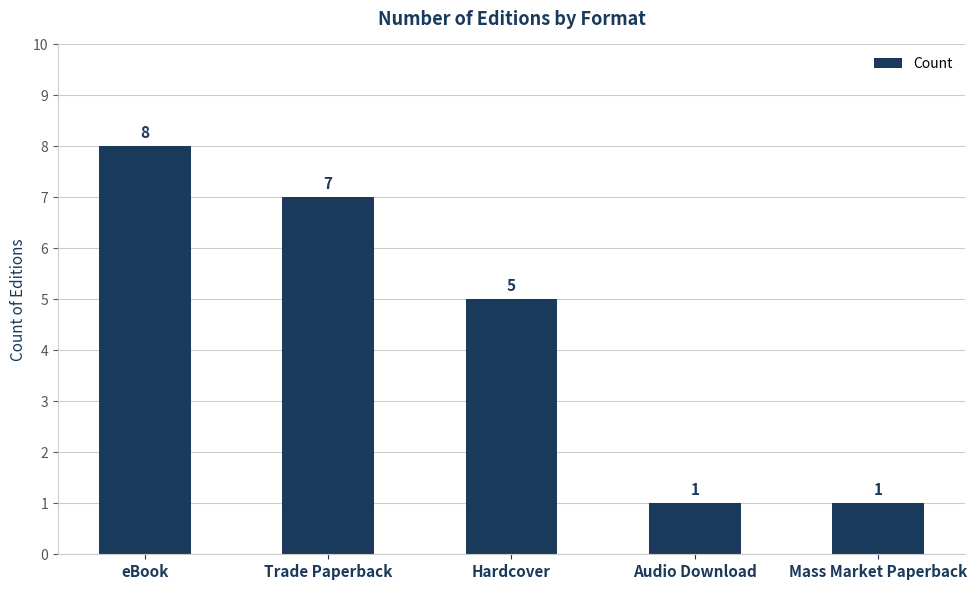

At which category does the chart reach its peak across all series?

eBook